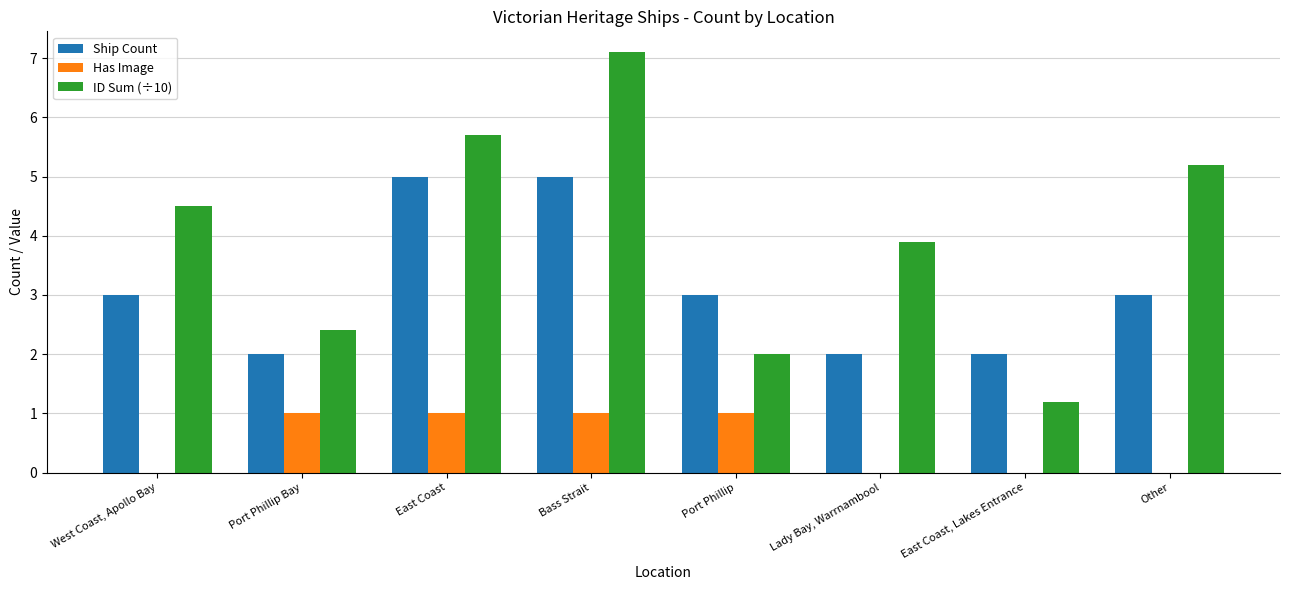

What is the highest value of the Ship Count series?

5.0